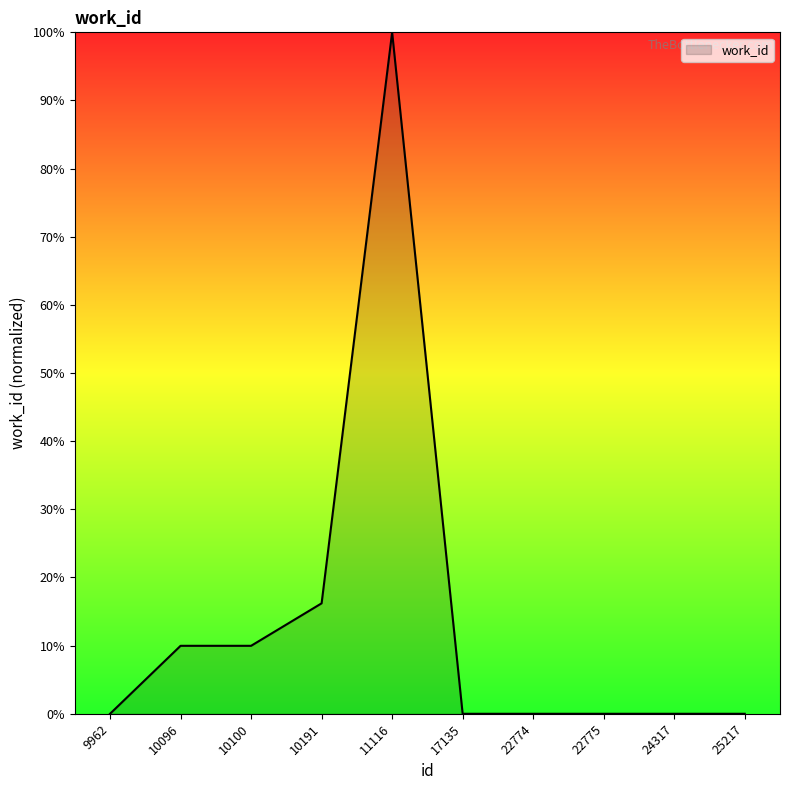

Reading right to left, extract all data points from this chart.

25217=0.0	24317=0.0	22775=0.0	22774=0.0	17135=0.0	11116=100.0	10191=16.2	10100=10.0	10096=10.0	9962=0.0